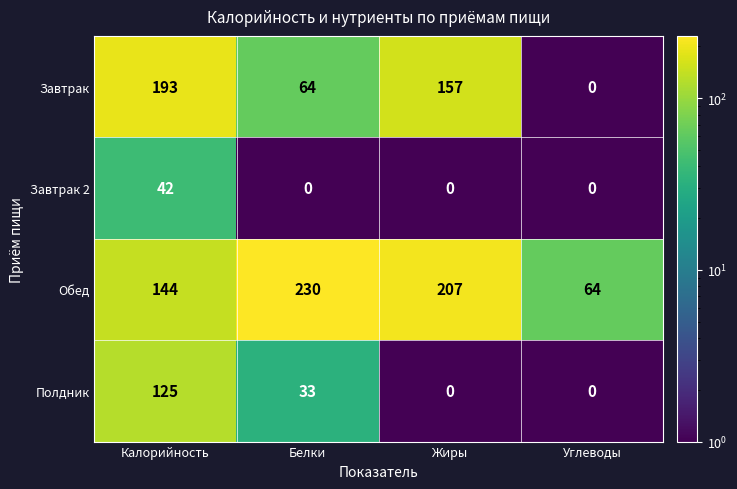

Read the Полдник value at Белки, to the nearest 10.

30